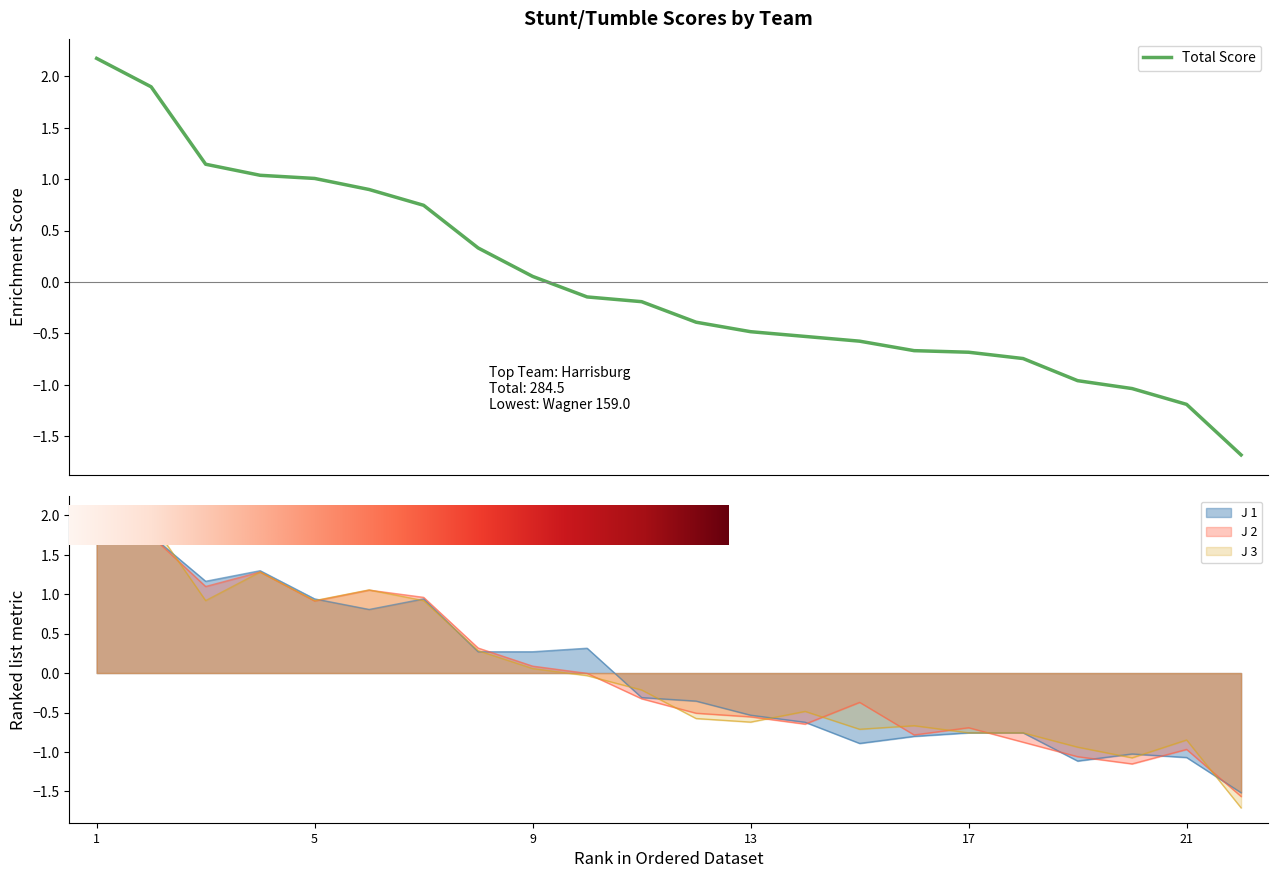

Which label corresponds to the largest value in the chart?

1